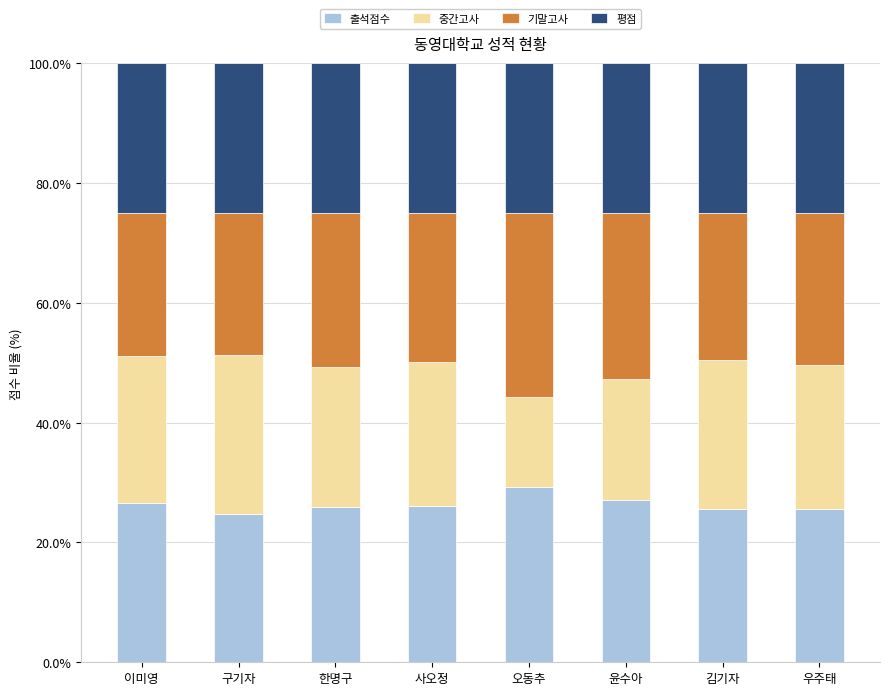

What is the lowest value of the 출석점수 series?

24.8